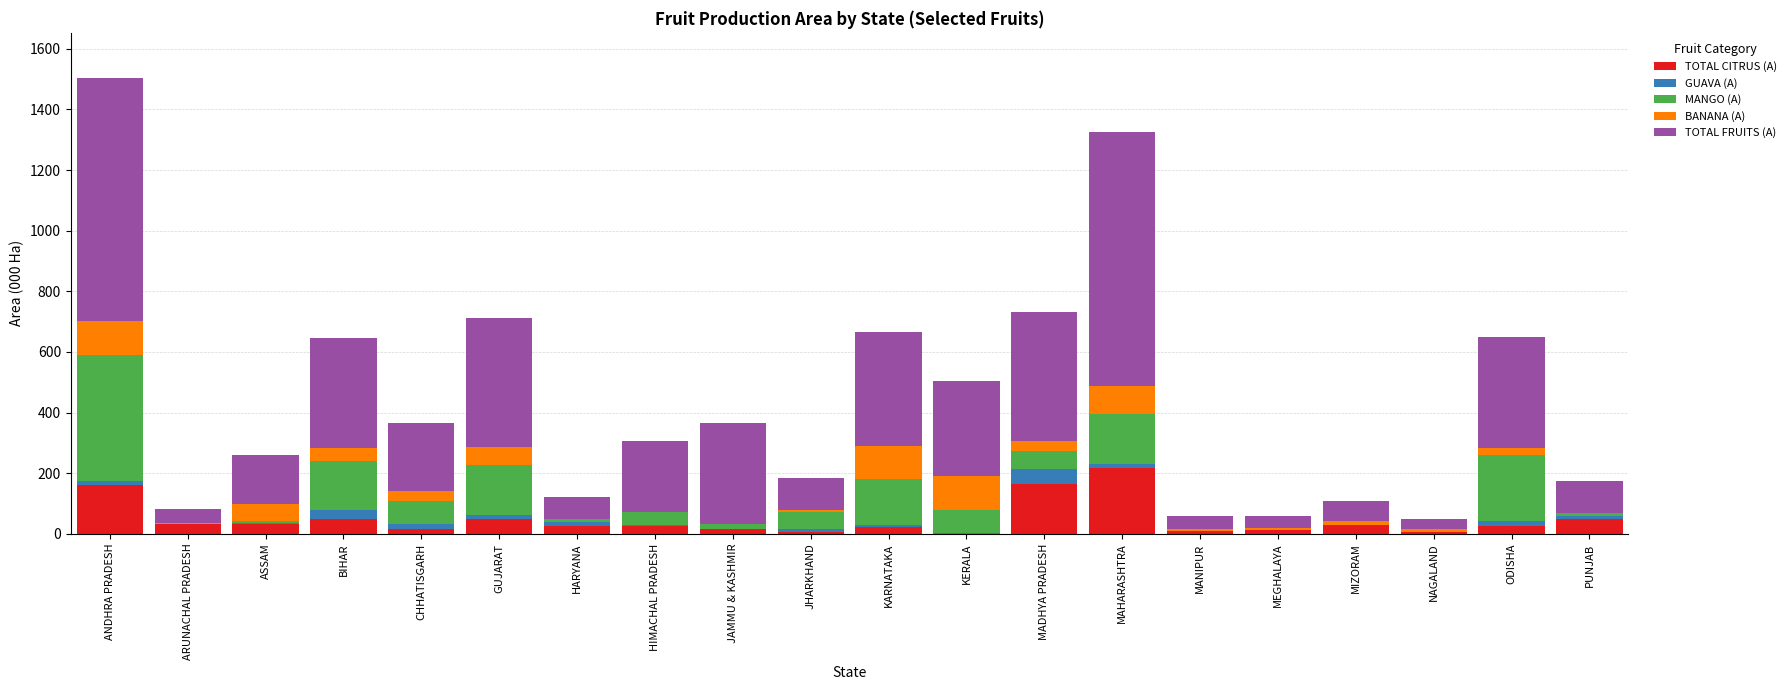

What is the maximum value for TOTAL CITRUS (A)?

216.7